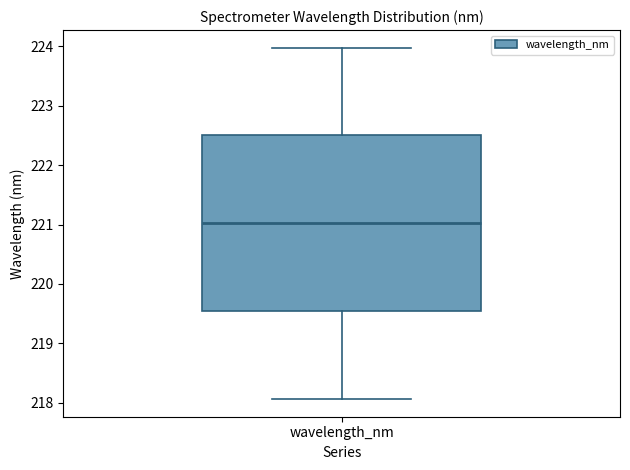

Where does the median line of the box for wavelength_nm sit on the y-axis? The values are not printed on the chart, so give them approximately, as read against the axis.

221.0